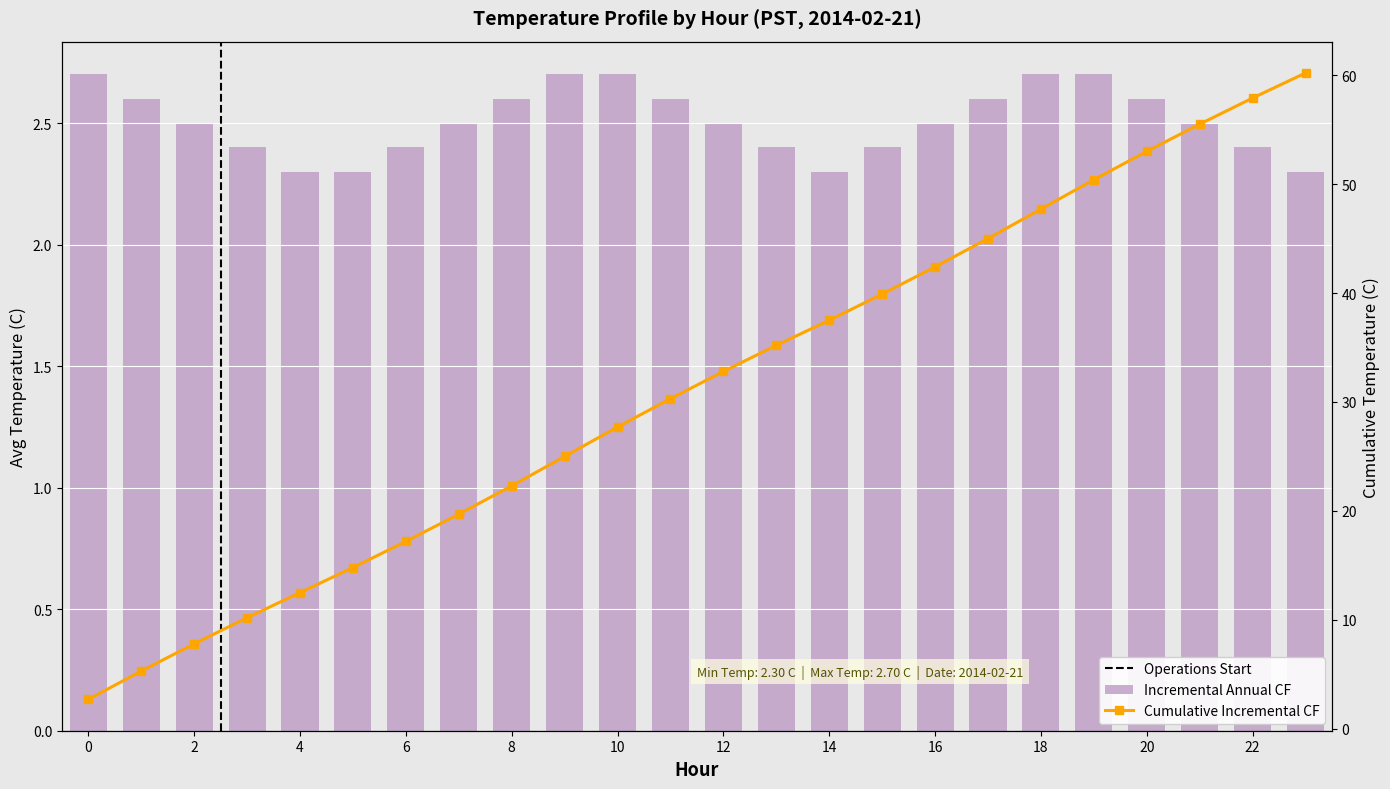

Reading right to left, extract all data points from this chart.

60.2	57.9	55.5	53.0	50.4	47.7	45.0	42.4	39.9	37.5	35.2	32.8	30.3	27.7	25.0	22.3	19.7	17.2	14.8	12.5	10.2	7.8	5.3	2.7